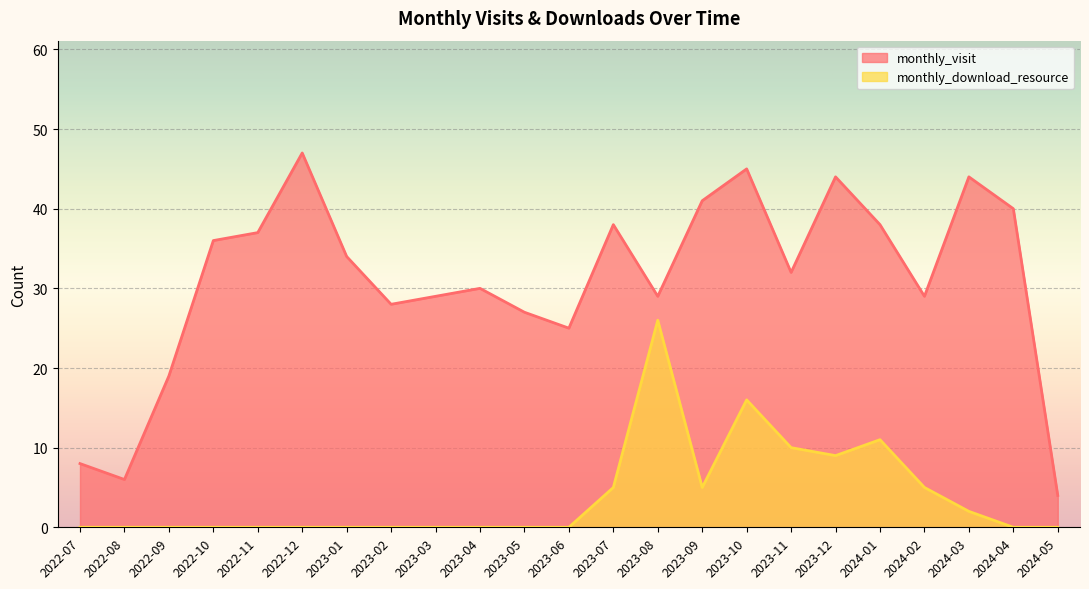

True or false: monthly_download_resource and monthly_visit cross at least once.

False